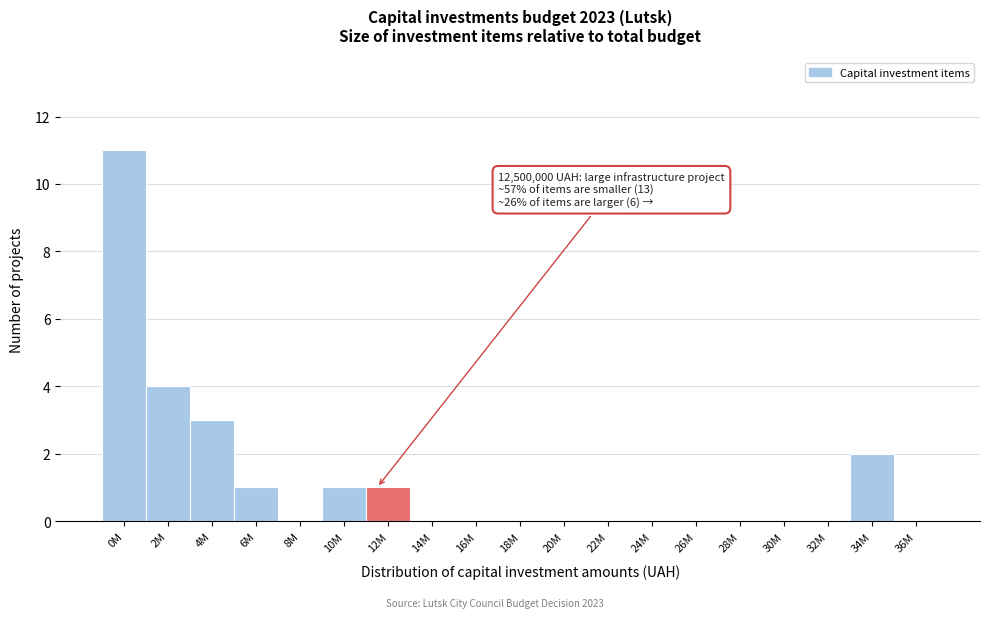

Reading left to right, extract all data points from this chart.

0M=11	2M=4	4M=3	6M=1	8M=0	10M=1	12M=1	14M=0	16M=0	18M=0	20M=0	22M=0	24M=0	26M=0	28M=0	30M=0	32M=0	34M=2	36M=0